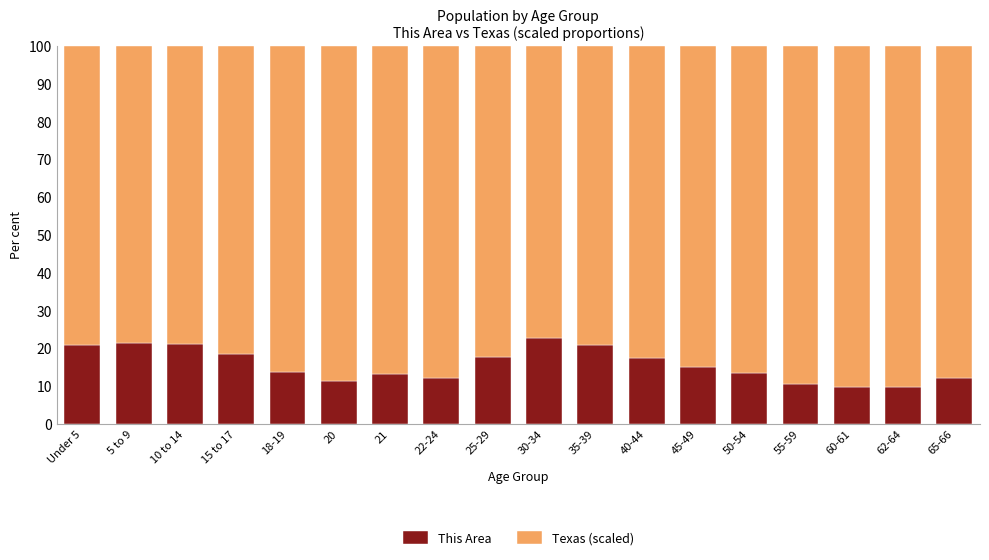

What is the sum of all This Area values?

281.7